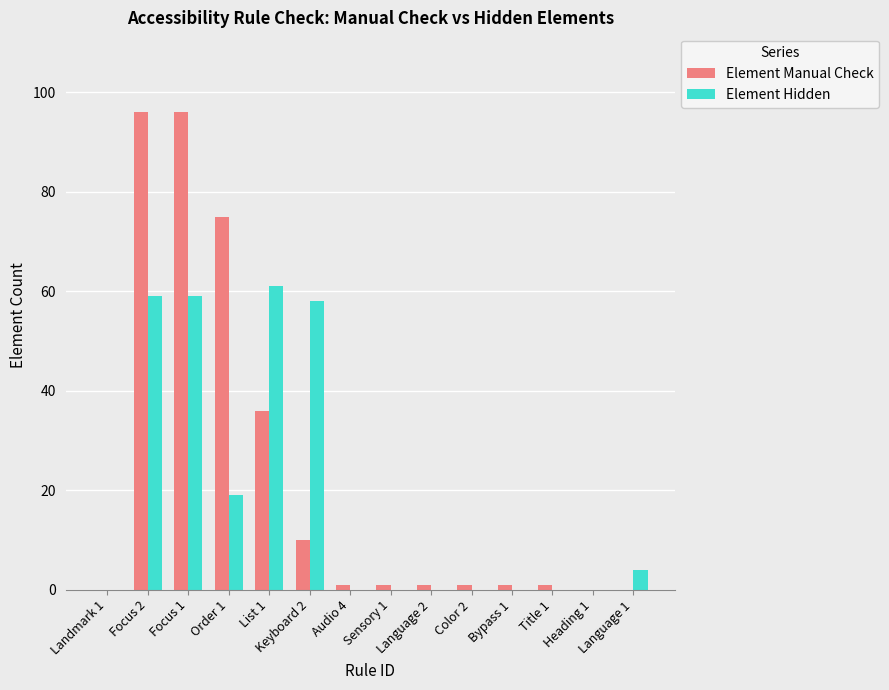

What is the total value across all series at Order 1?

94